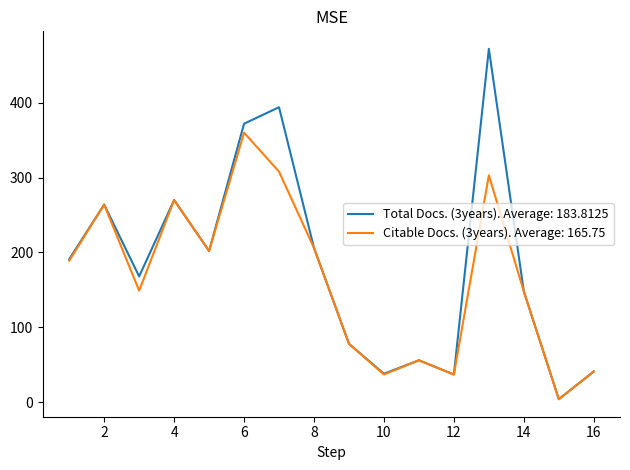

Count the number of categories in the chart.

16